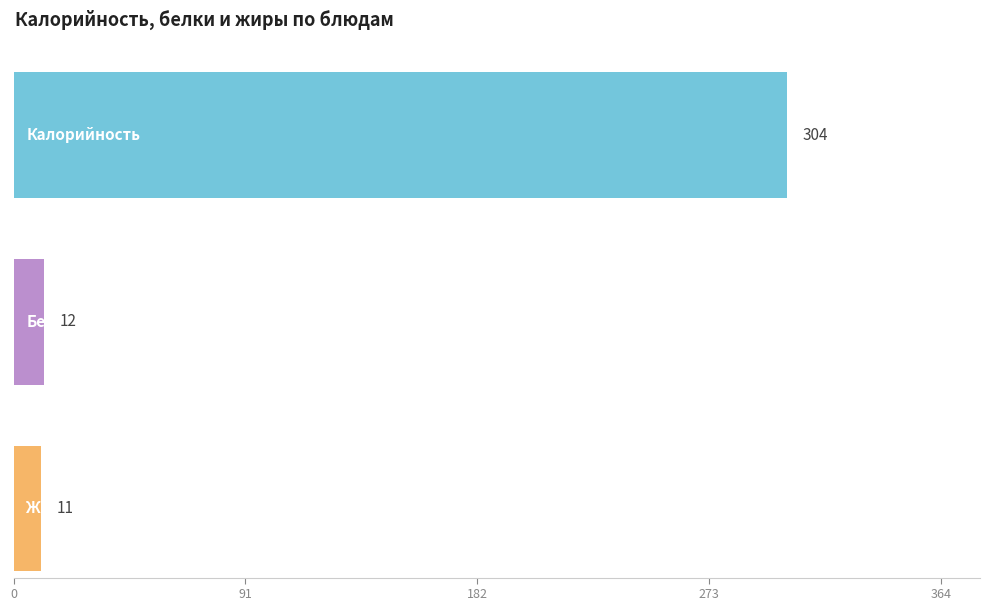

What are all the series names shown in the legend?

Калорийность, Белки, Жиры